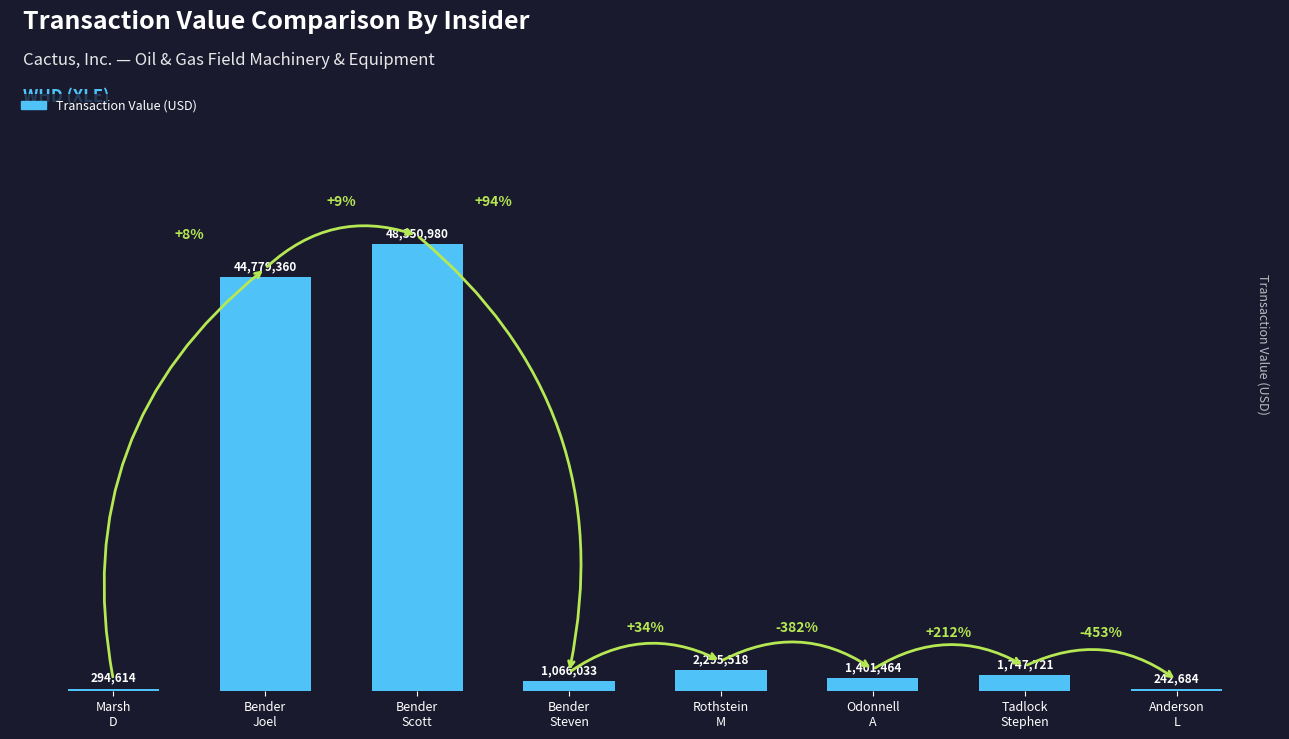

Are the bars grouped side by side (vs. stacked)?

No